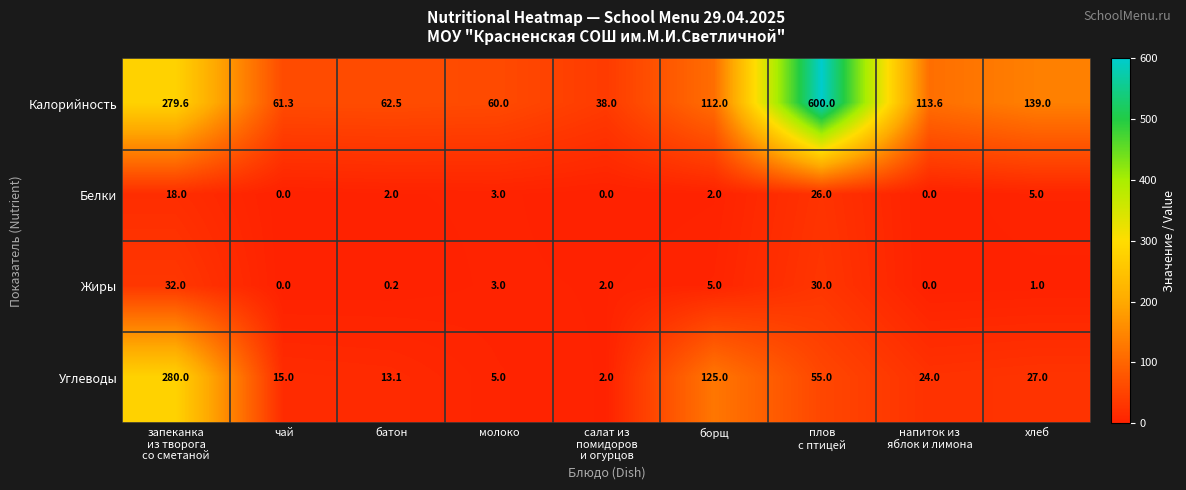

Which series has the largest total across all categories?

Калорийность